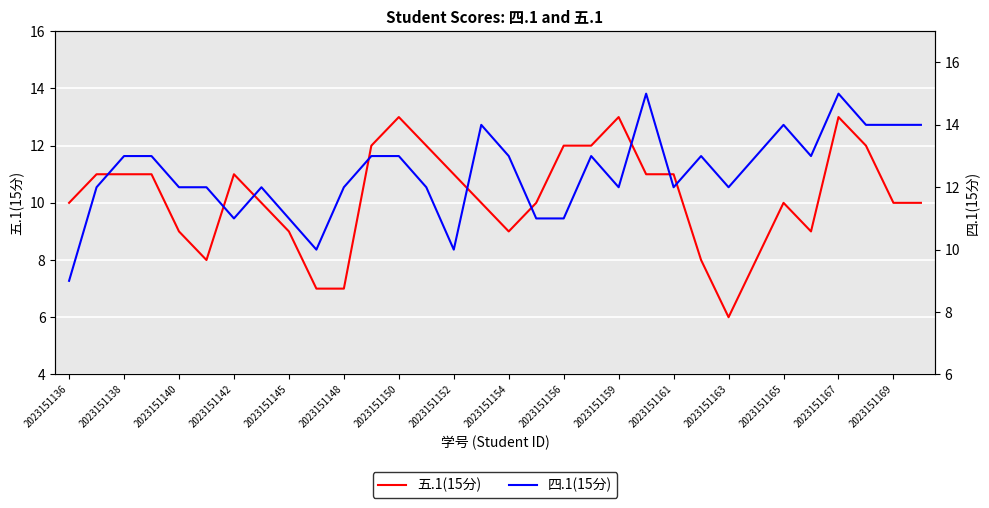

At which label does 五.1(15分) reach its minimum?

2023151163